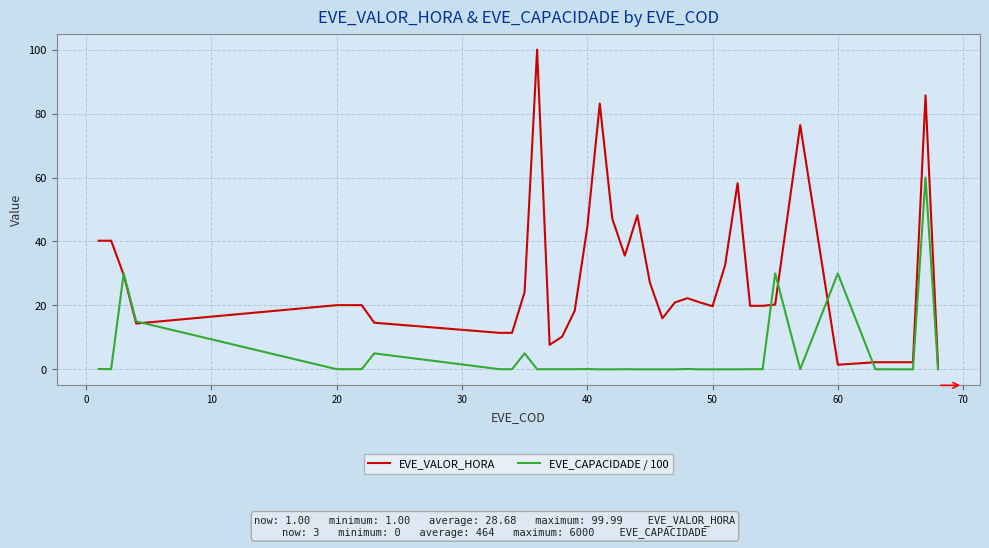

Which series ends up on top after the final intersection of EVE_VALOR_HORA and EVE_CAPACIDADE / 100?

EVE_VALOR_HORA